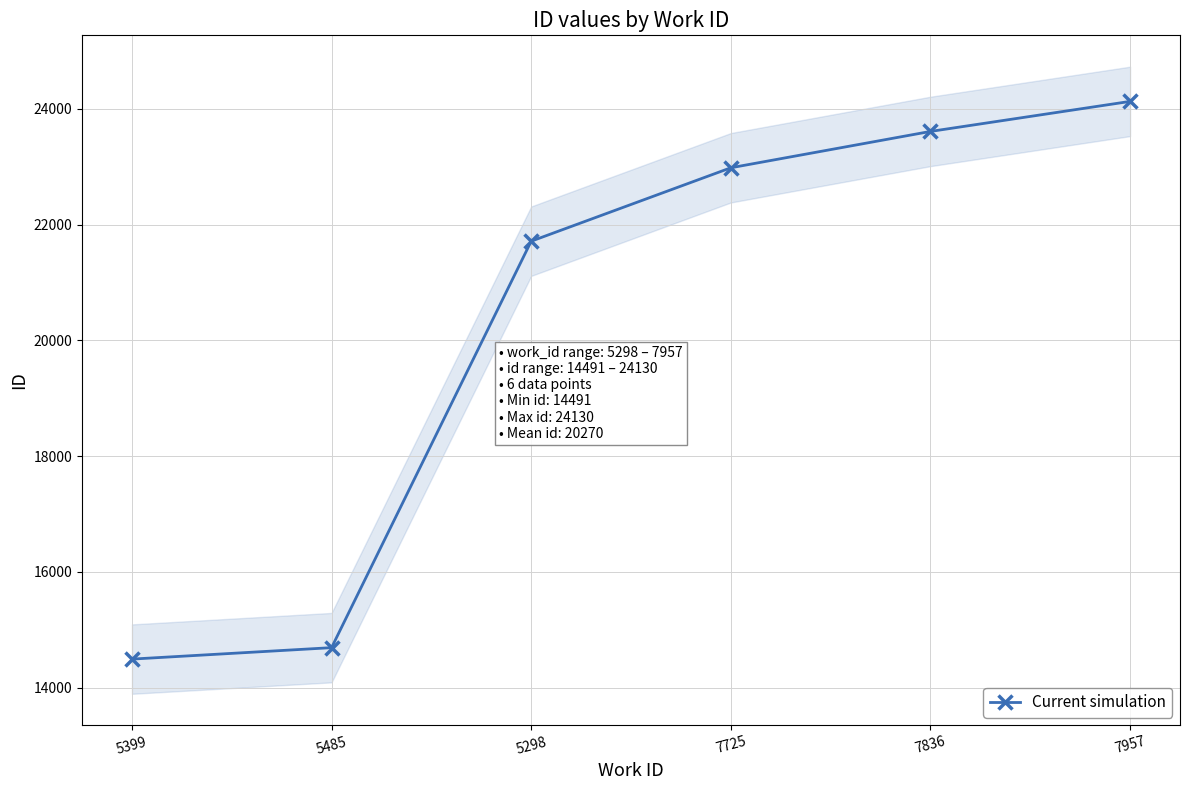

What is the label of the 1st point from the right?

7957